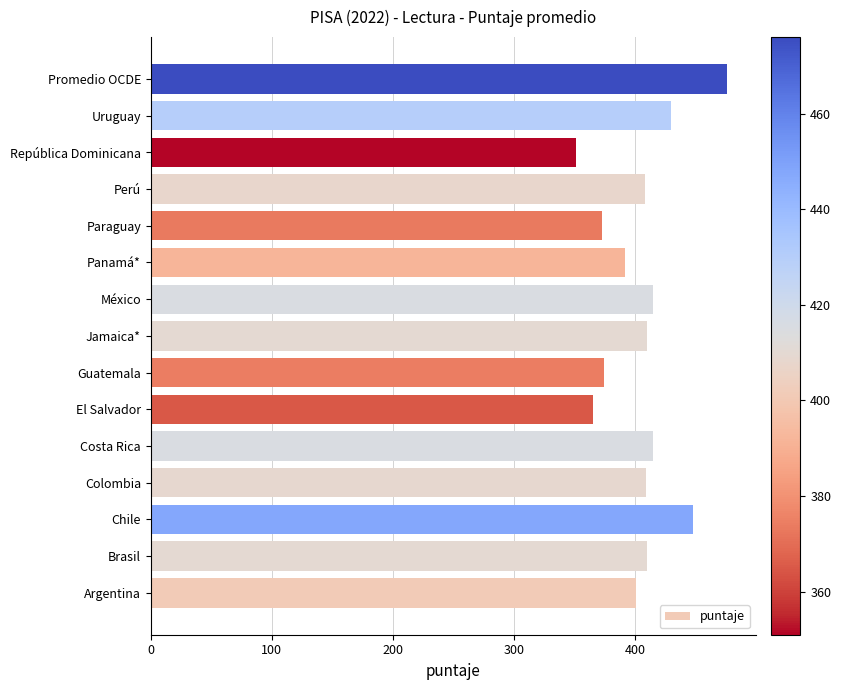

Are the bars grouped side by side (vs. stacked)?

No